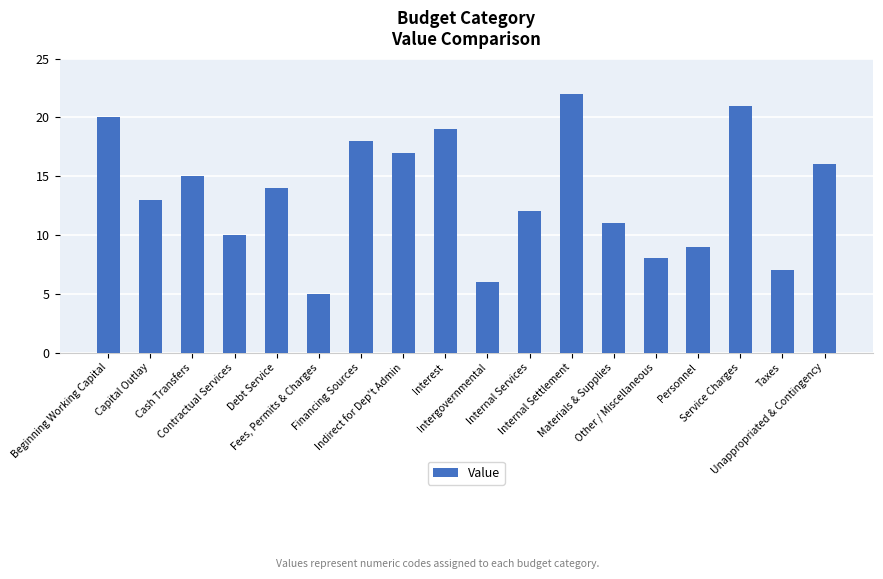

Reading left to right, transcribe all the data shown in this chart.

Beginning Working Capital=20	Capital Outlay=13	Cash Transfers=15	Contractual Services=10	Debt Service=14	Fees, Permits & Charges=5	Financing Sources=18	Indirect for Dep't Admin=17	Interest=19	Intergovernmental=6	Internal Services=12	Internal Settlement=22	Materials & Supplies=11	Other / Miscellaneous=8	Personnel=9	Service Charges=21	Taxes=7	Unappropriated & Contingency=16